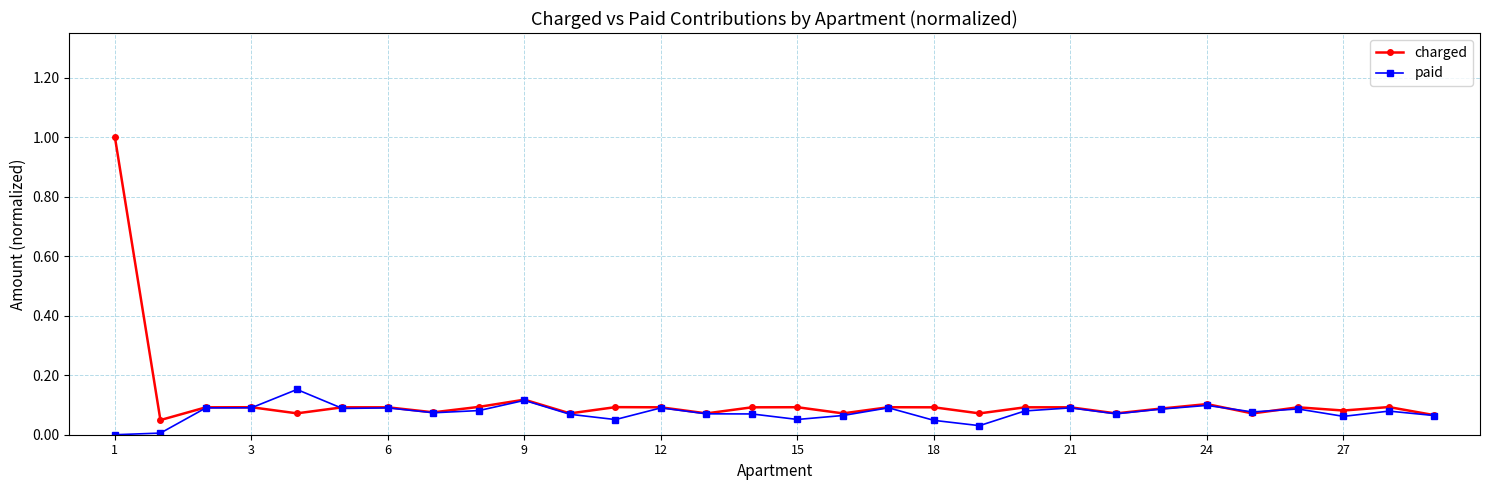

What is the maximum value shown in the chart?

1.0